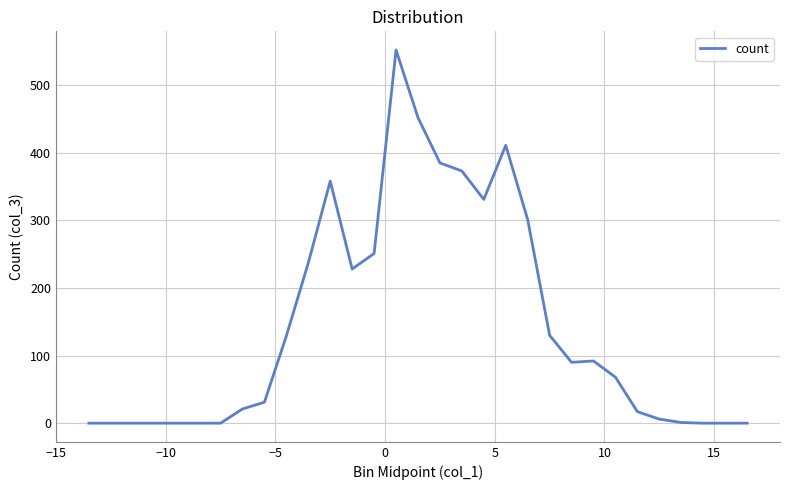

How many lines are shown in the chart?

1